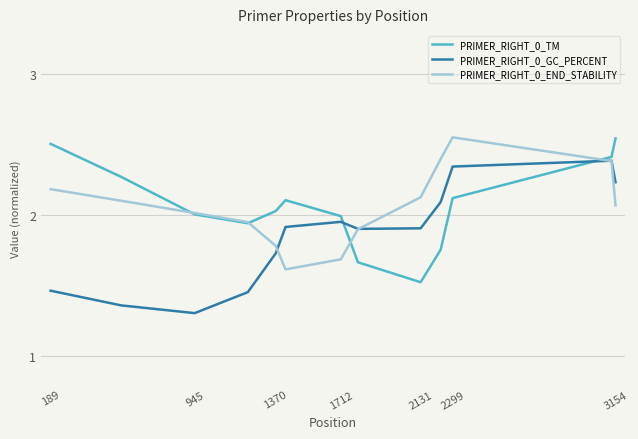

True or false: PRIMER_RIGHT_0_GC_PERCENT and PRIMER_RIGHT_0_END_STABILITY intersect in this chart.

True